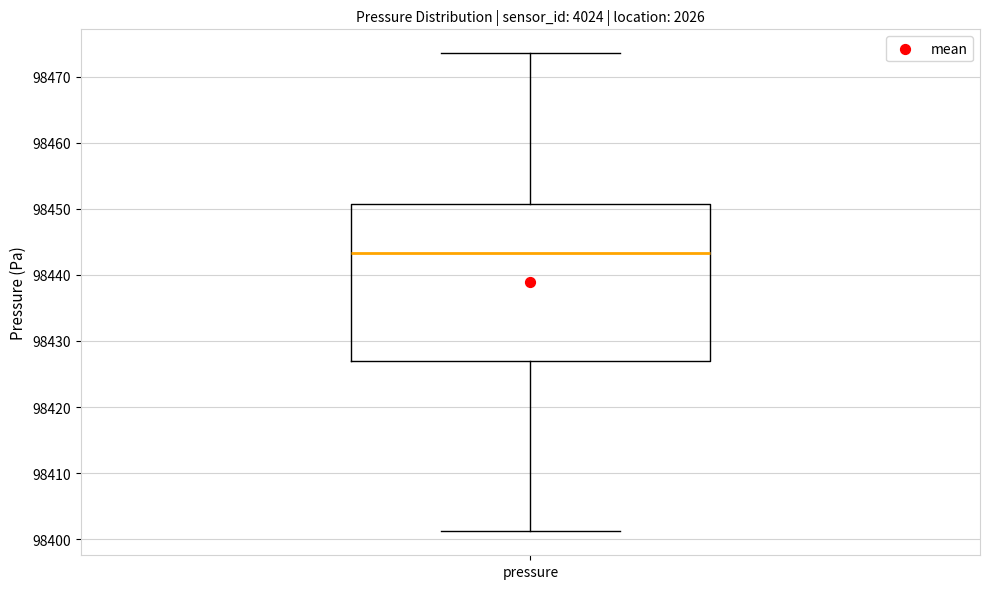

Transcribe this box plot: give where the median line is, the range the box spans, and where the two whiskers end, as read against the y-axis. The values are not printed on the chart, so give them approximately, as read against the axis.

median 98443, box 98427 to 98451, whiskers 98401 to 98474